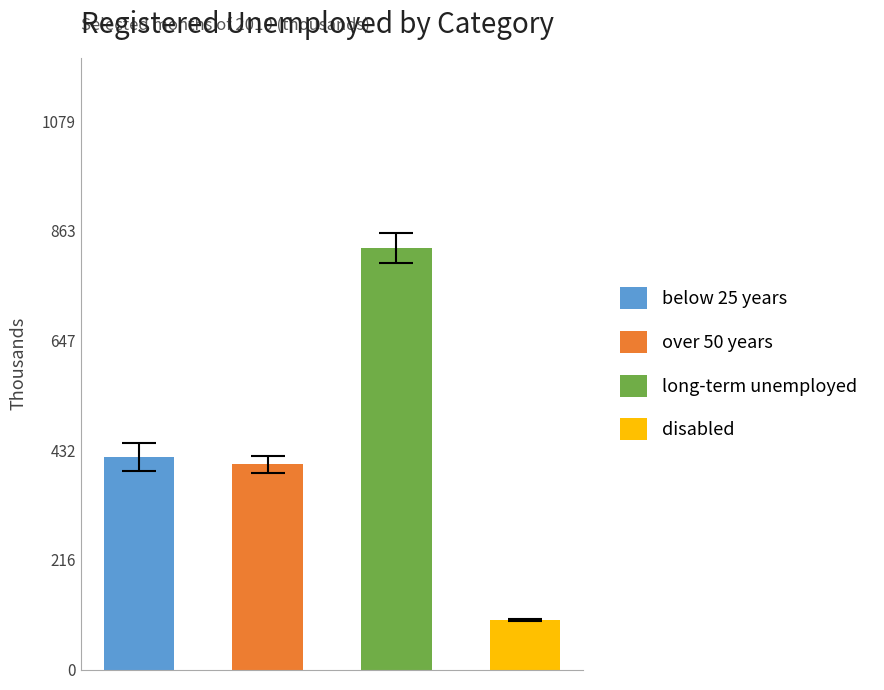

How many bars are there in each group?

4